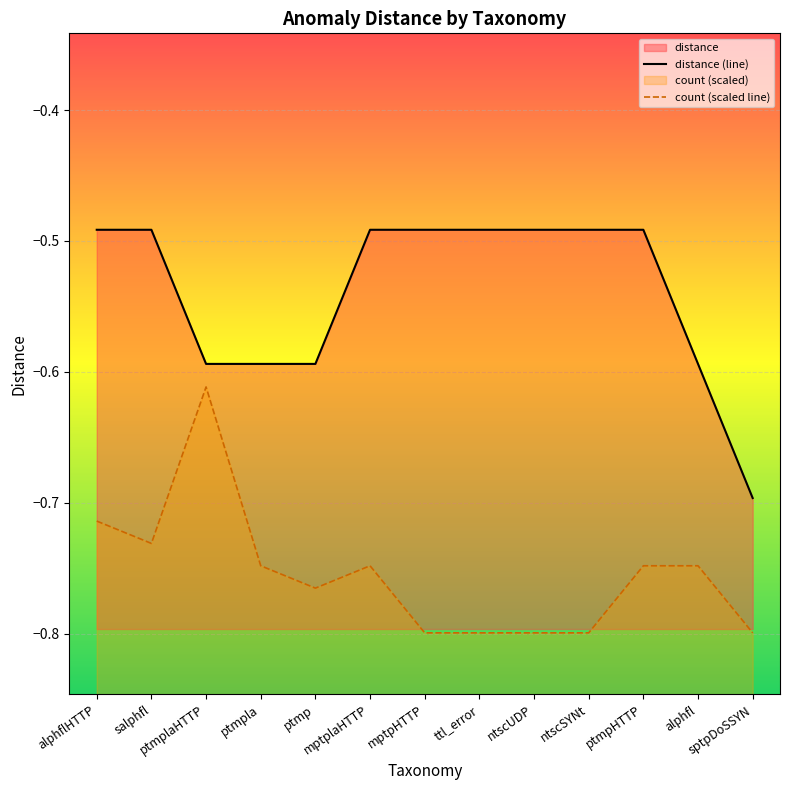

How many lines are shown in the chart?

2